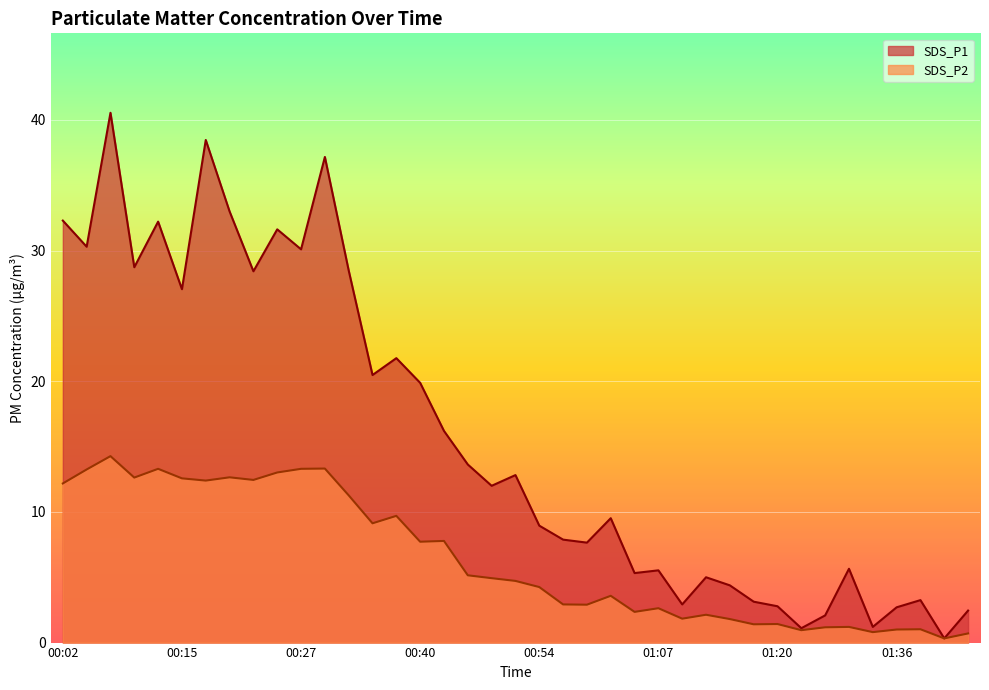

What is the difference between the maximum and minimum values in the SDS_P1 series?

40.2